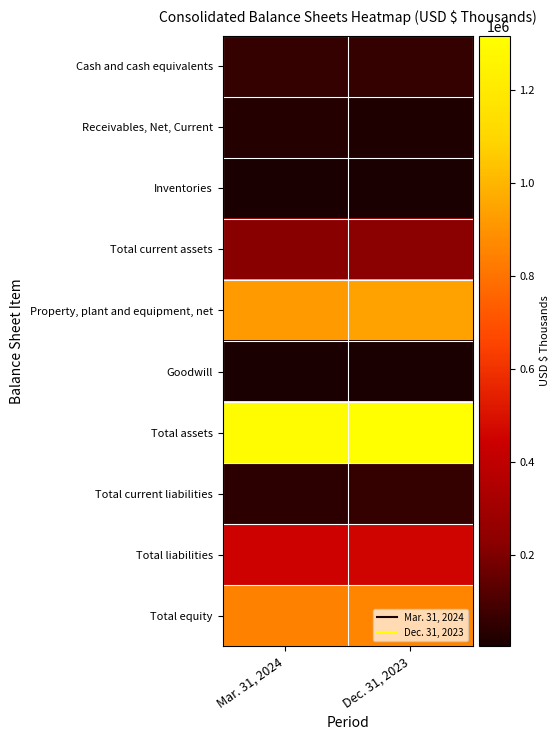

Reading left to right, list all the values displayed in this chart.

Cash and cash equivalents: Mar. 31, 2024=55760	Dec. 31, 2023=58619
Receivables, Net, Current: Mar. 31, 2024=27228	Dec. 31, 2023=18701
Inventories: Mar. 31, 2024=4860	Dec. 31, 2023=4432
Total current assets: Mar. 31, 2024=224348	Dec. 31, 2023=226203
Property, plant and equipment, net: Mar. 31, 2024=926813	Dec. 31, 2023=943843
Goodwill: Mar. 31, 2024=5814	Dec. 31, 2023=5814
Total assets: Mar. 31, 2024=1295076	Dec. 31, 2023=1316842
Total current liabilities: Mar. 31, 2024=43083	Dec. 31, 2023=56335
Total liabilities: Mar. 31, 2024=446831	Dec. 31, 2023=460592
Total equity: Mar. 31, 2024=848245	Dec. 31, 2023=856250